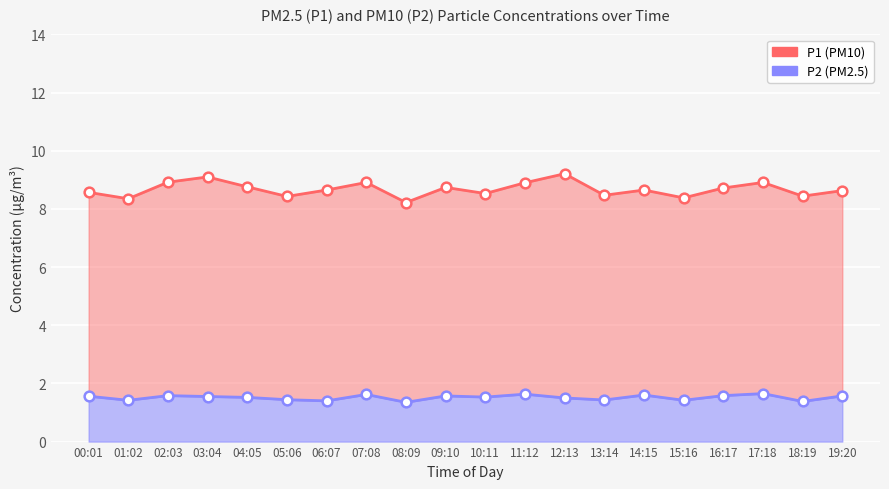

Which series has the widest spread of values?

P1